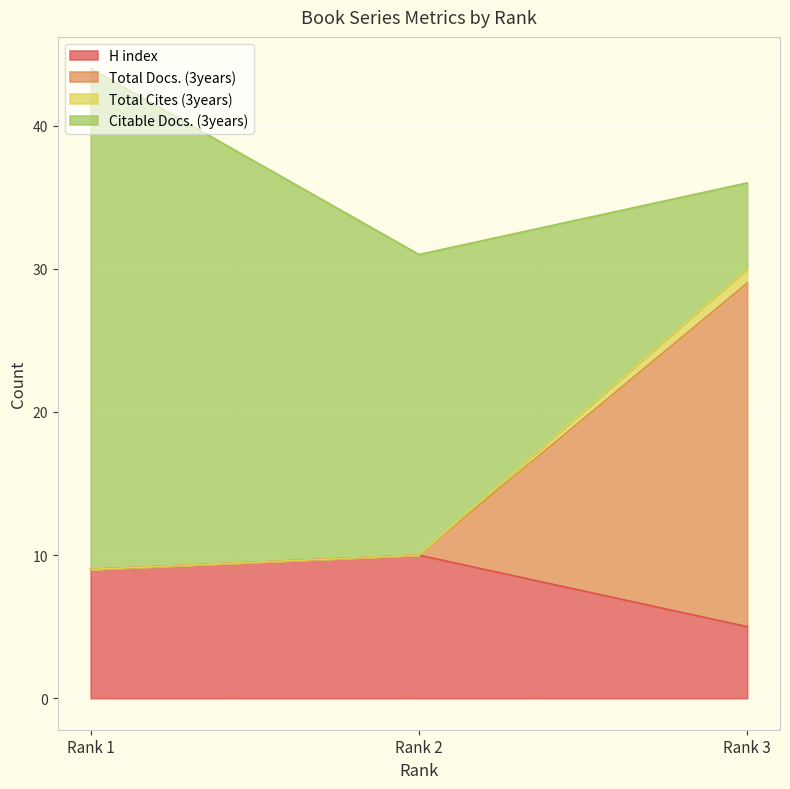

What is the minimum value for H index?

5